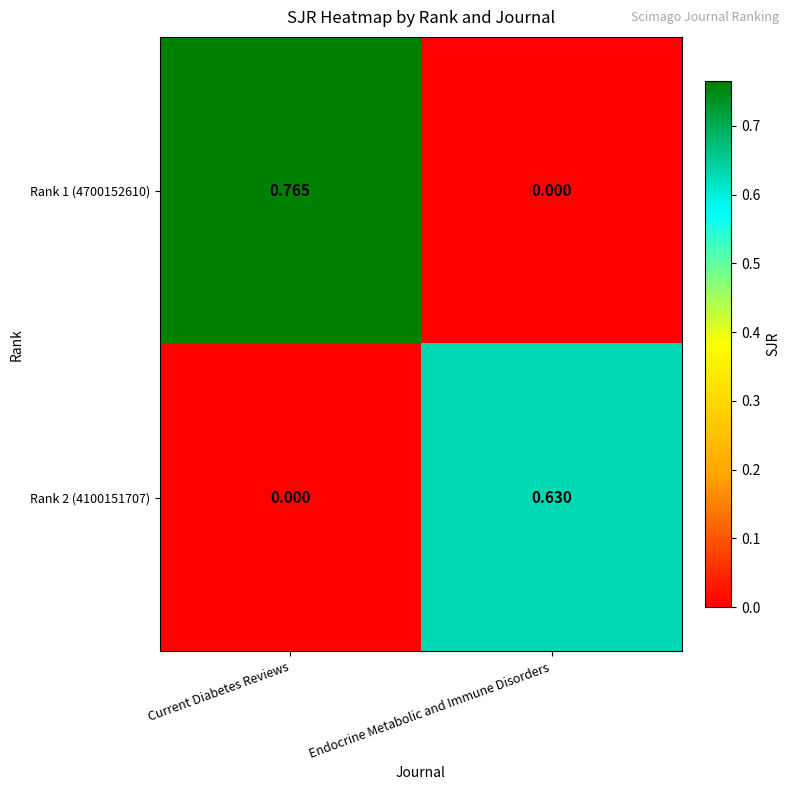

At which label is Rank 2 (4100151707) closest to 0?

Current Diabetes Reviews